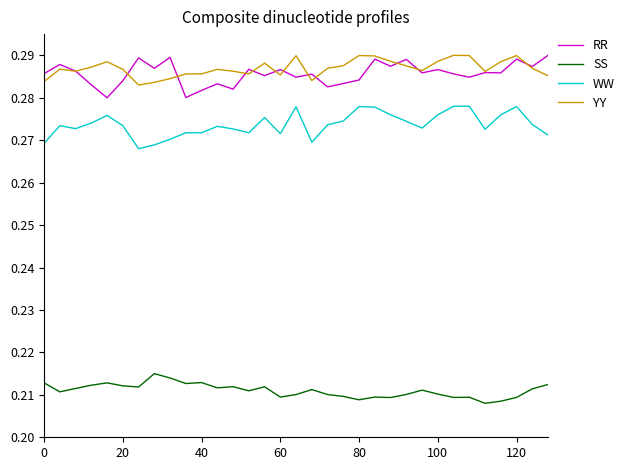

True or false: RR and SS intersect in this chart.

False